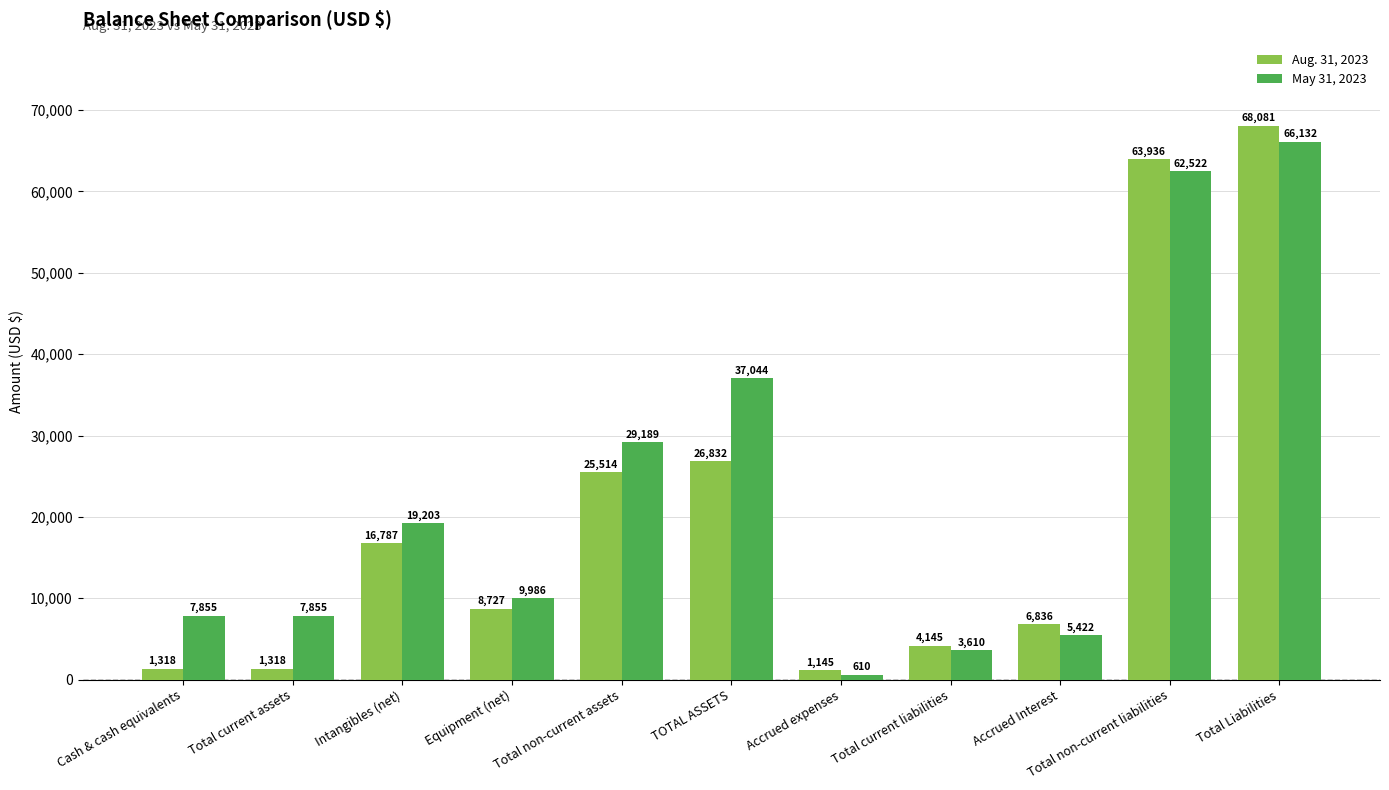

Which series has the largest range (max minus min)?

Aug. 31, 2023